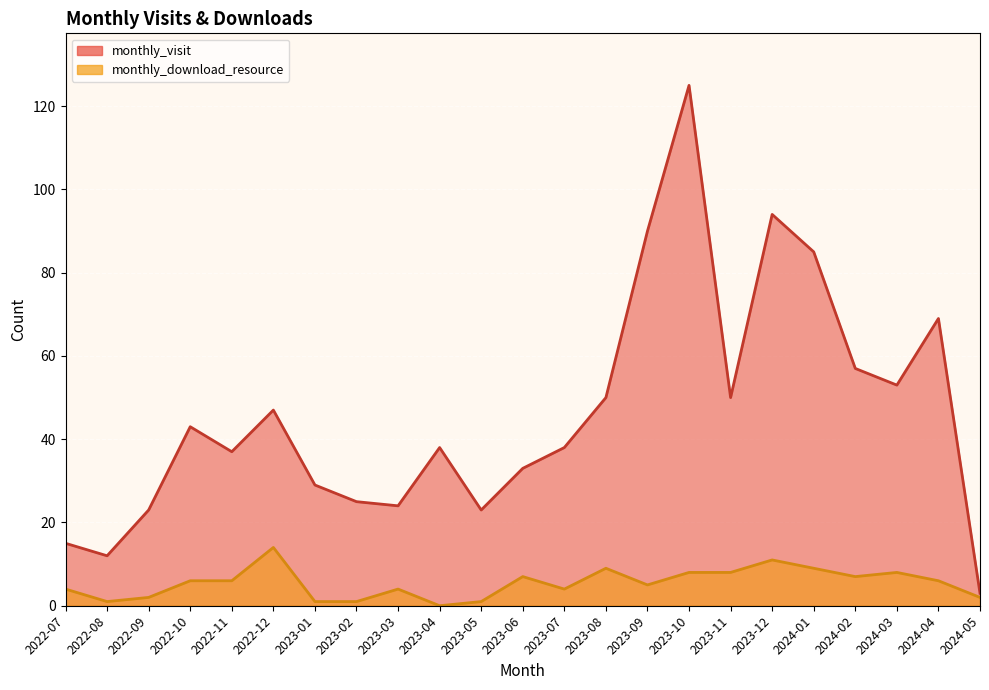

Reading left to right, transcribe all the data shown in this chart.

monthly_visit: 15	12	23	43	37	47	29	25	24	38	23	33	38	50	90	125	50	94	85	57	53	69	3
monthly_download_resource: 4	1	2	6	6	14	1	1	4	0	1	7	4	9	5	8	8	11	9	7	8	6	2